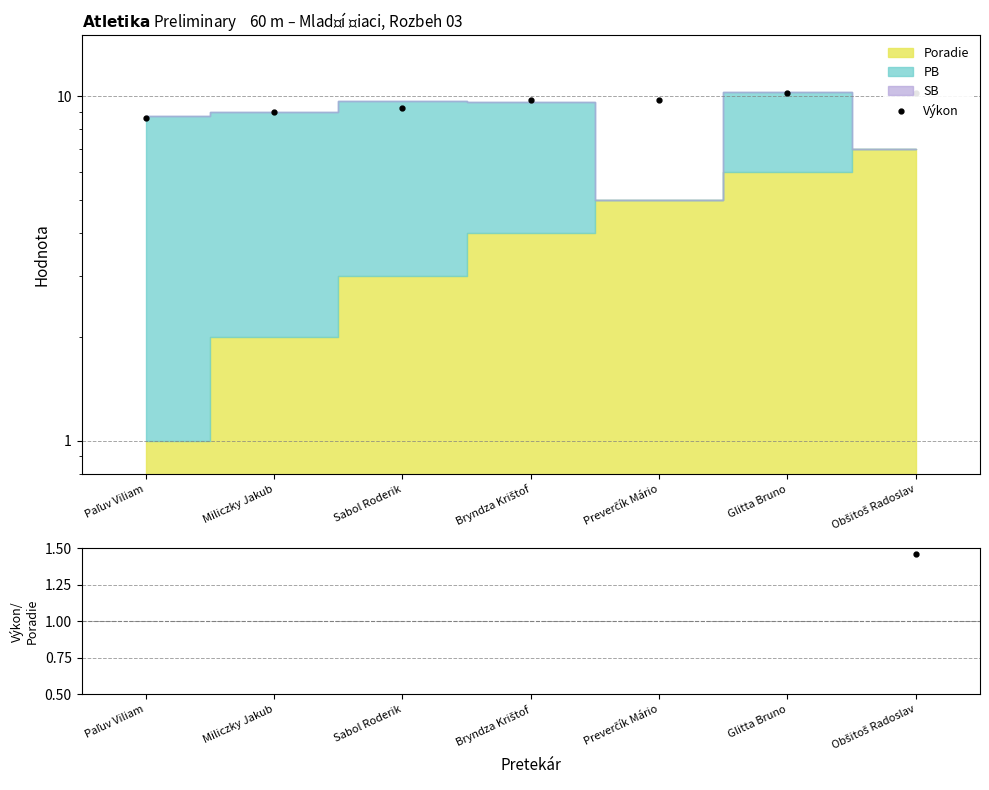

What is the label of the 2nd point from the left?

Miliczky Jakub